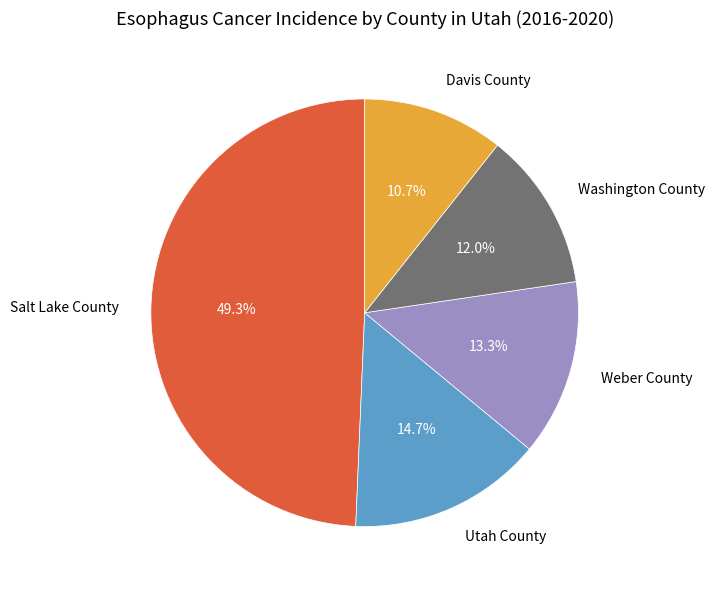

To the nearest percent, what is the difference between the Washington County and Weber County slice percentages?

1%